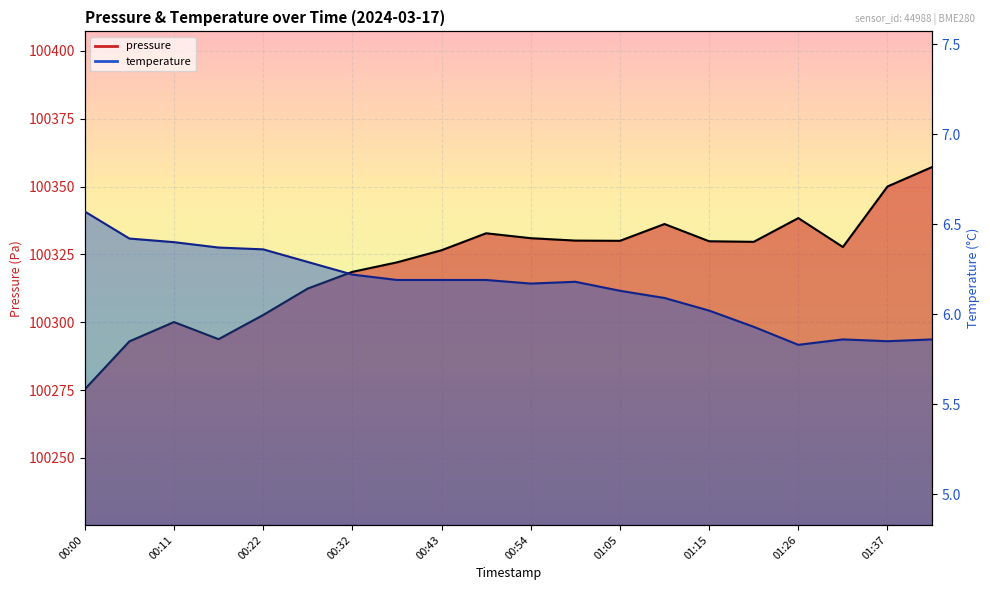

What is the difference between the pressure_line values at 01:26 and 01:15?

8.5